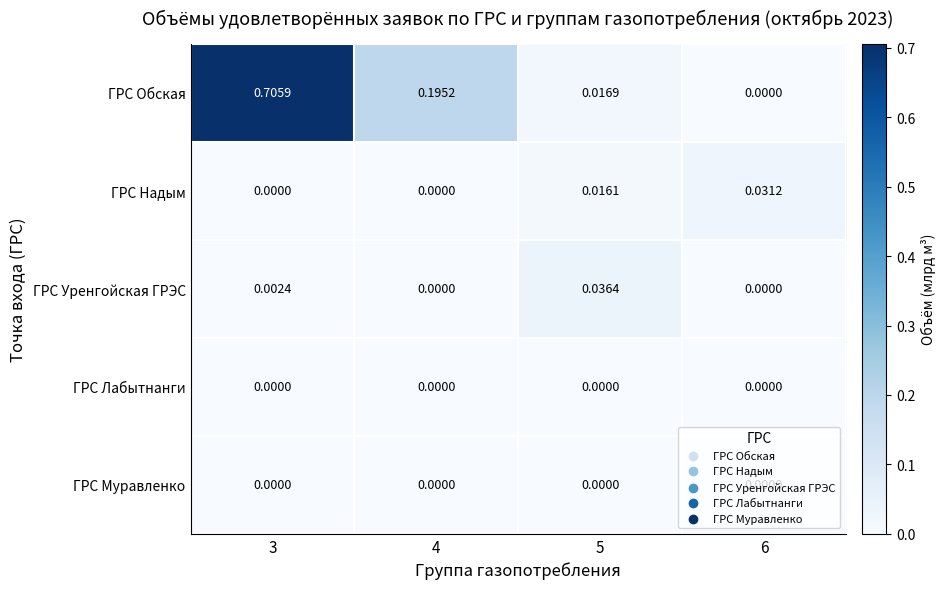

Which series has the largest total across all categories?

ГРС Обская